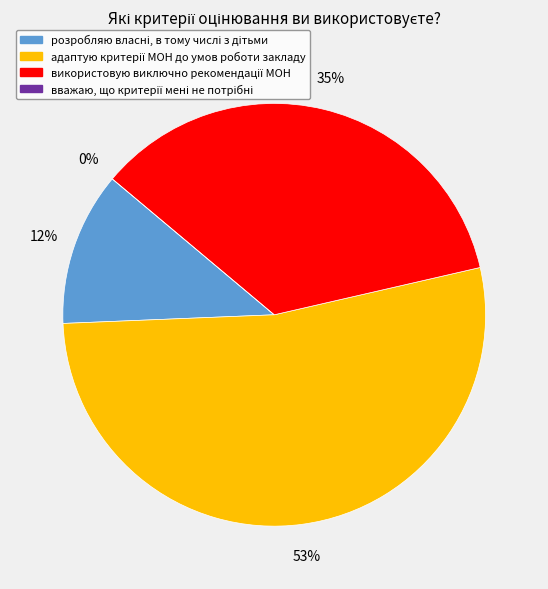

Count the number of slices in the pie.

4